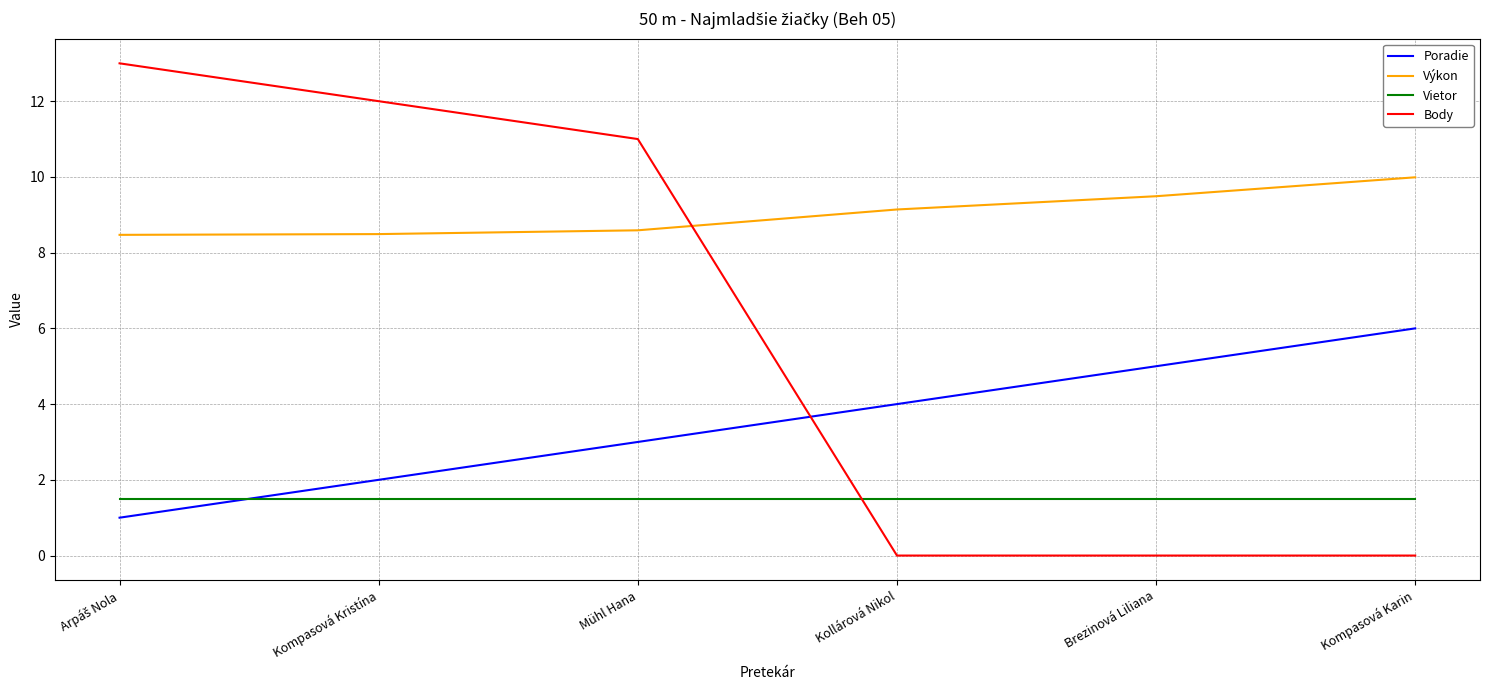

What is the greatest value displayed?

13.0